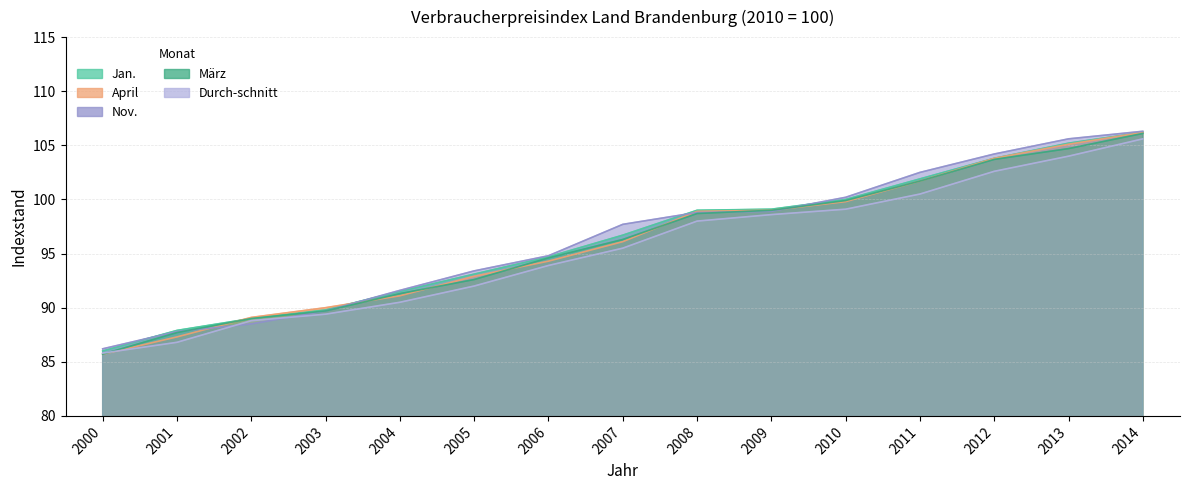

True or false: April has a value of 182.5 at 2014.

False